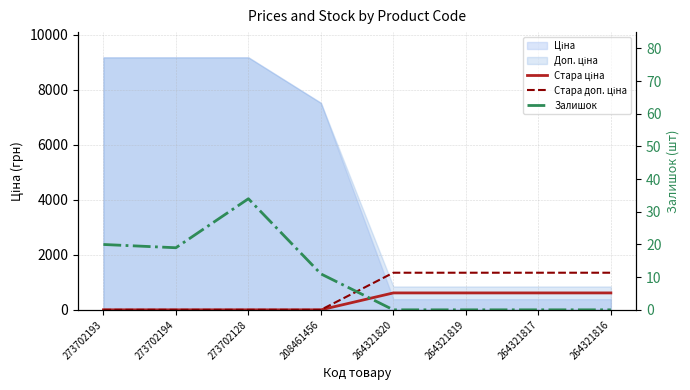

After their last crossing, which series has the higher values: Залишок or Стара доп. ціна?

Стара доп. ціна